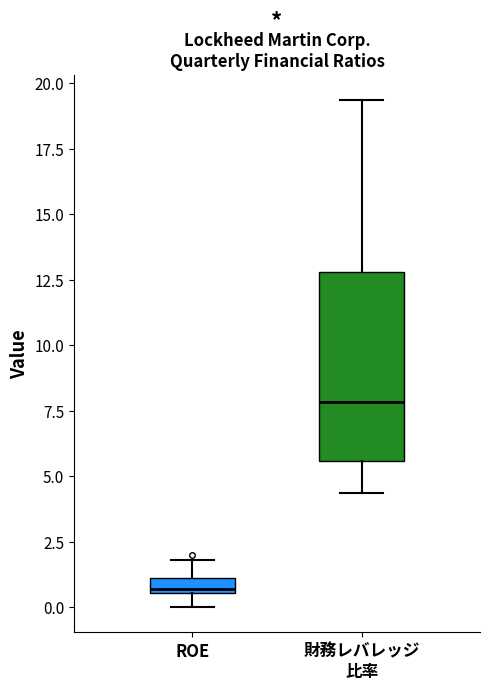

Which box is the tallest, from its lower edge to its upper edge?

財務レバレッジ 比率